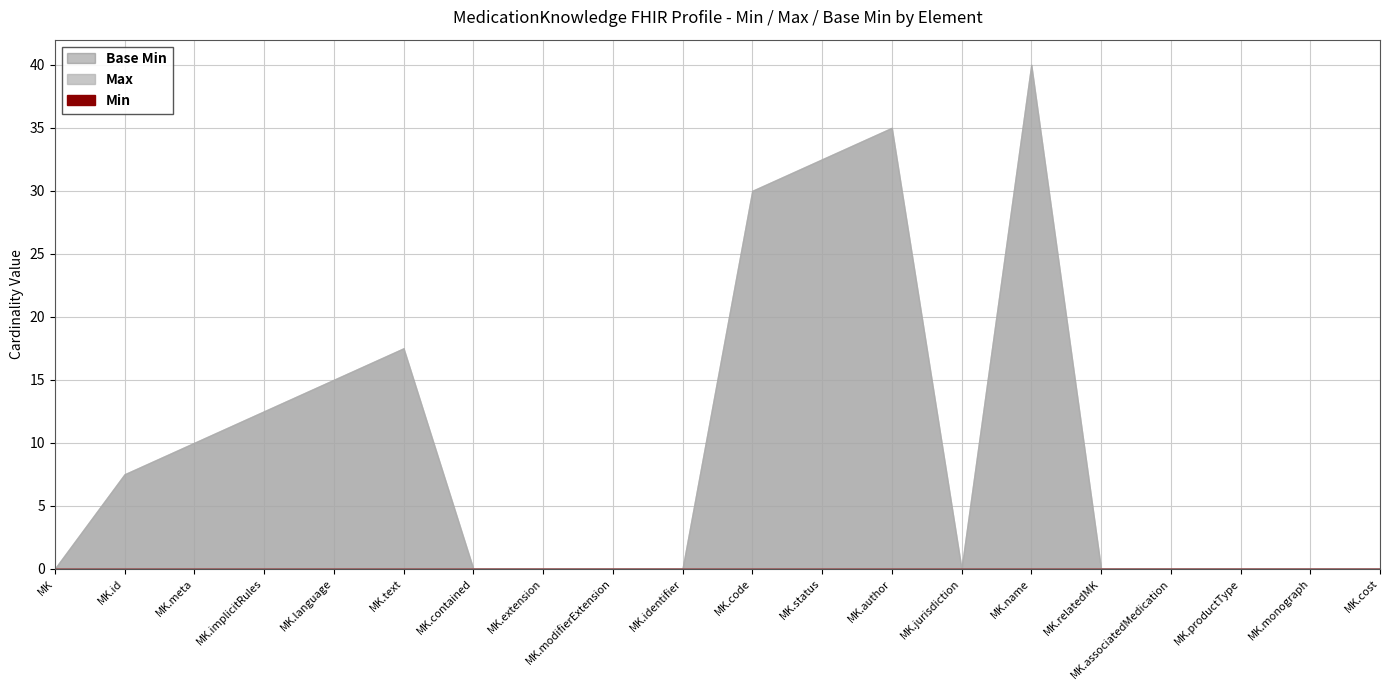

List the series in order of their peak value, highest first.

Max, Min, Base Min